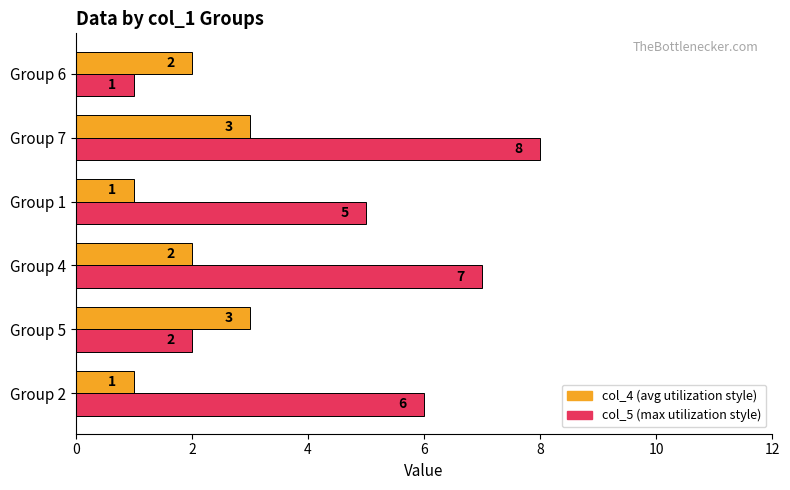

At which category is the sum across all series the highest?

Group 7